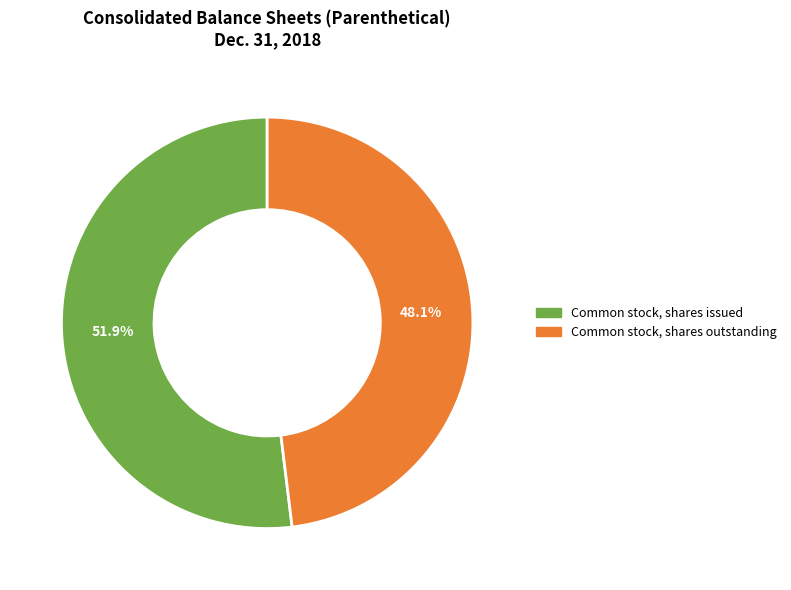

What is the ratio of the value at Common stock, shares outstanding to the value at Common stock, shares issued?

0.9